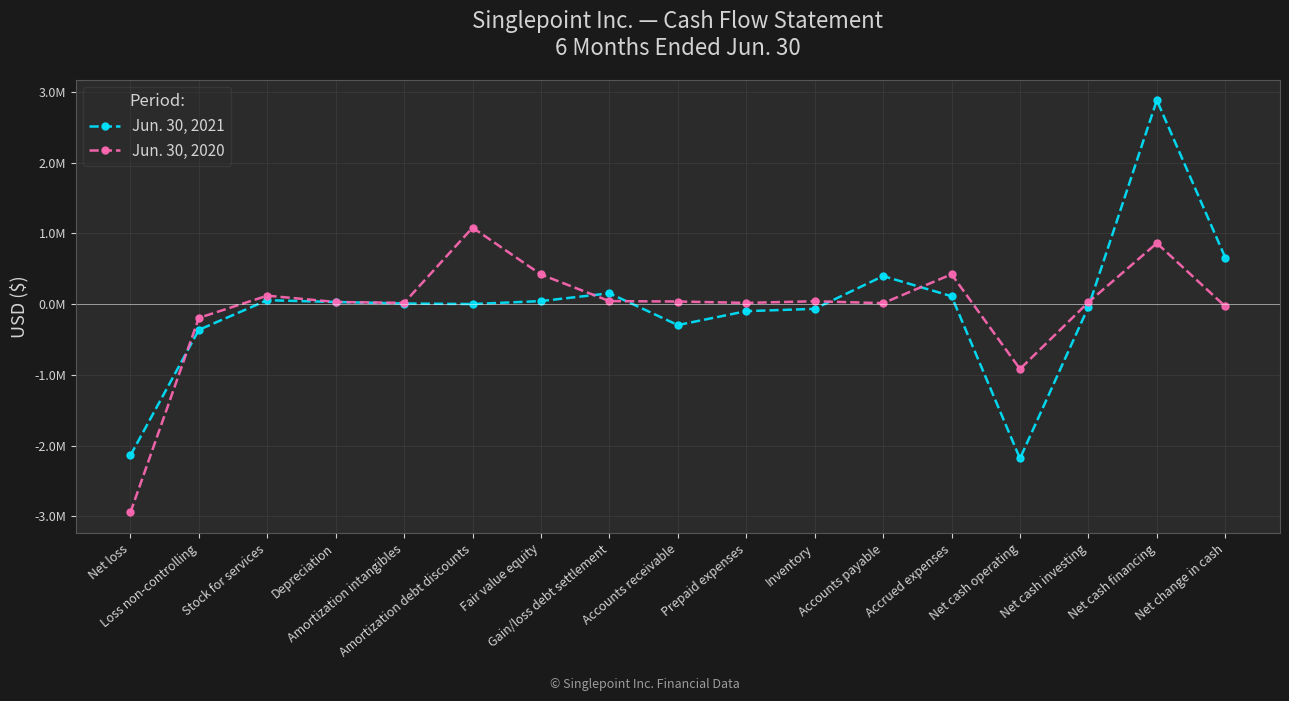

True or false: Jun. 30, 2020 has a value of 44198 at Depreciation.

False